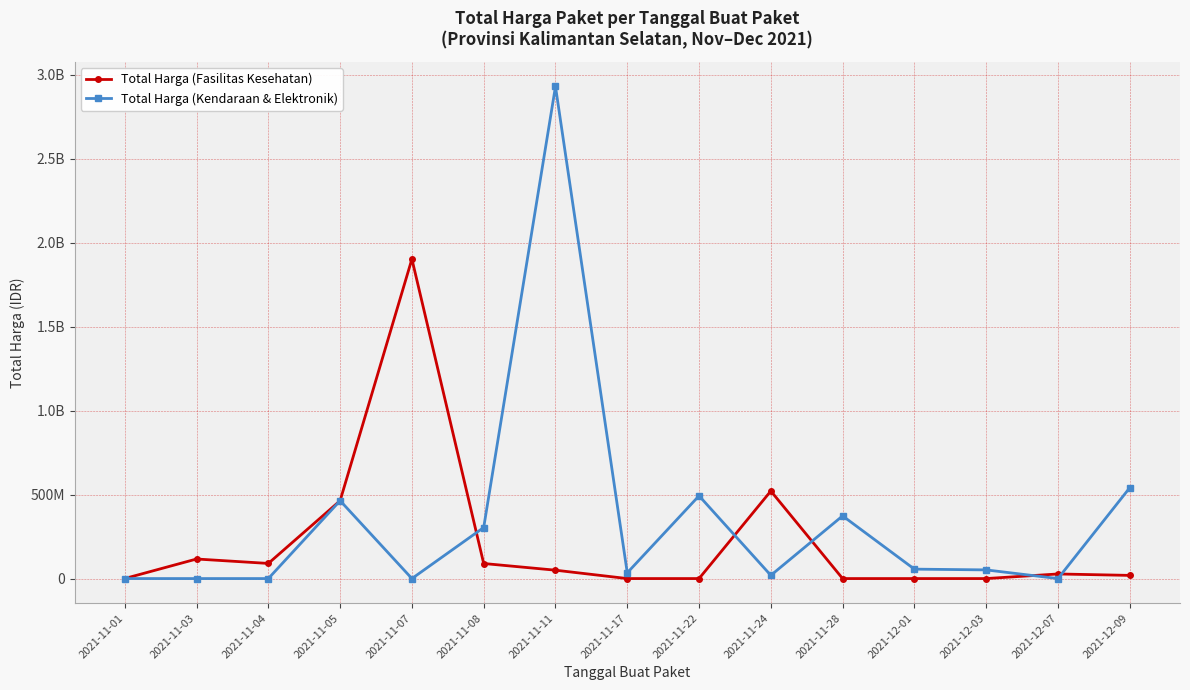

List the labels in order of Total Harga (Kendaraan & Elektronik) value, largest first.

2021-11-11, 2021-12-09, 2021-11-22, 2021-11-05, 2021-11-28, 2021-11-08, 2021-12-01, 2021-12-03, 2021-11-17, 2021-11-24, 2021-11-01, 2021-11-03, 2021-11-04, 2021-11-07, 2021-12-07